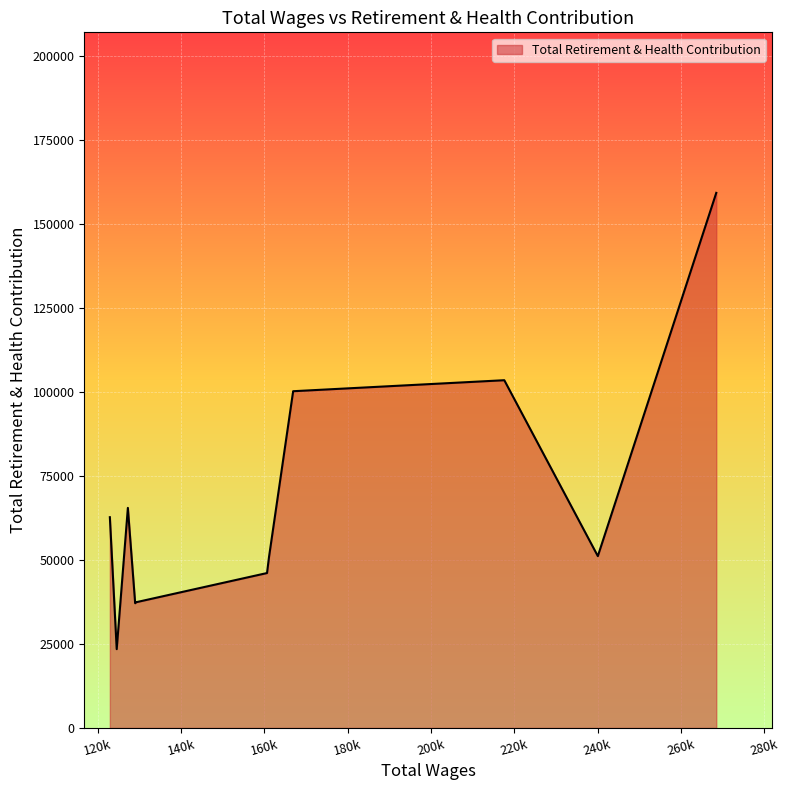

What is the smallest value displayed?

23443